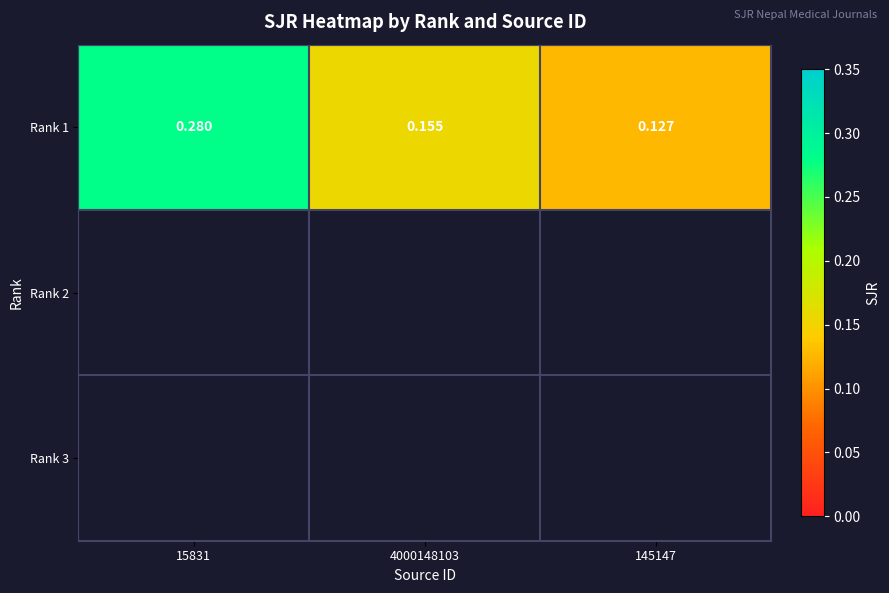

Rank the series at 15831 from highest to lowest value.

Rank 1, Rank 2, Rank 3